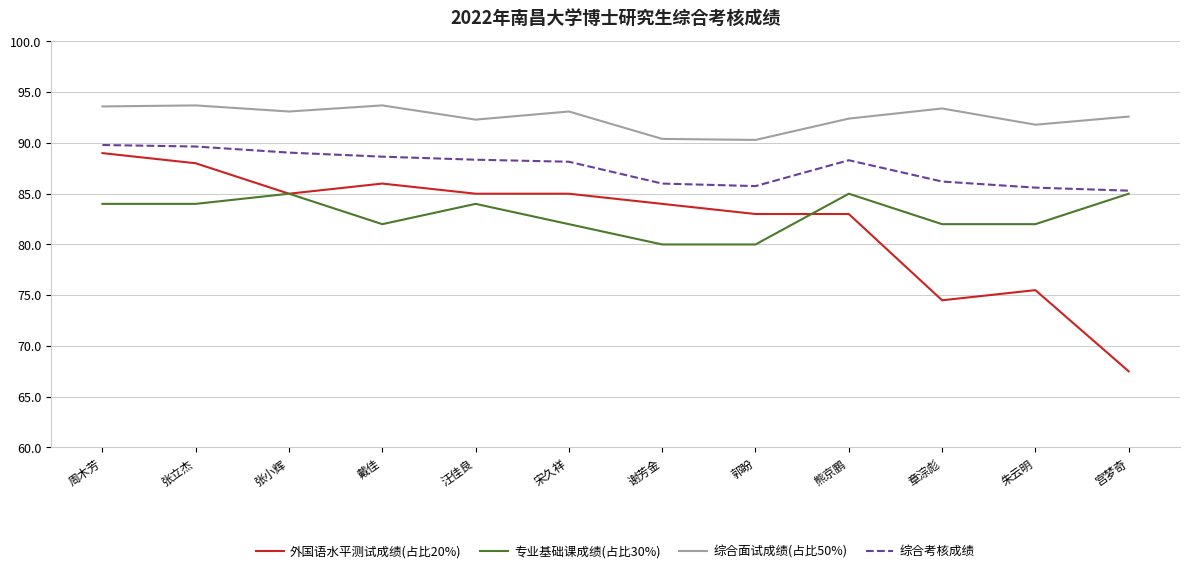

Which series has the largest total across all categories?

综合面试成绩(占比50%)